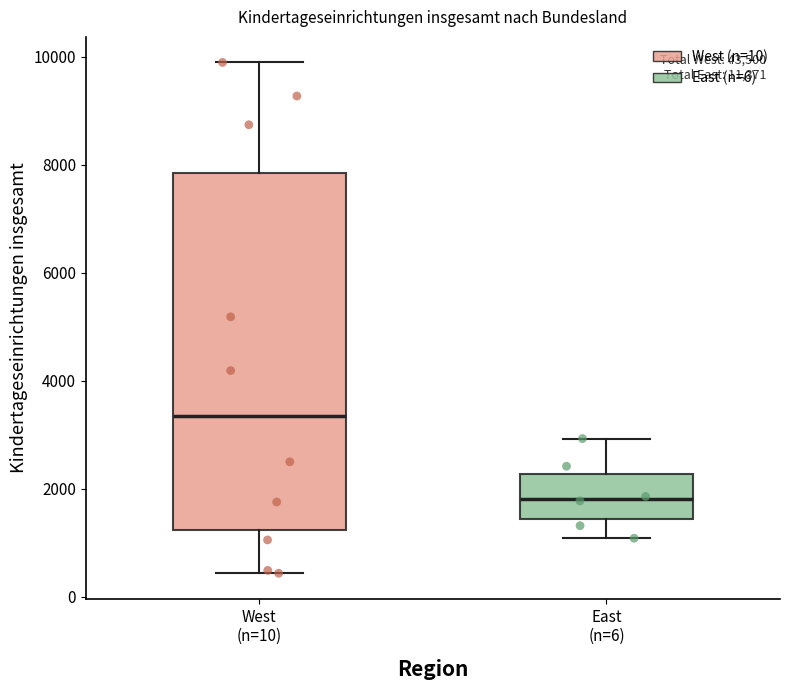

Comparing the boxes themselves (not the whiskers), which one is the tallest?

West (n=10)